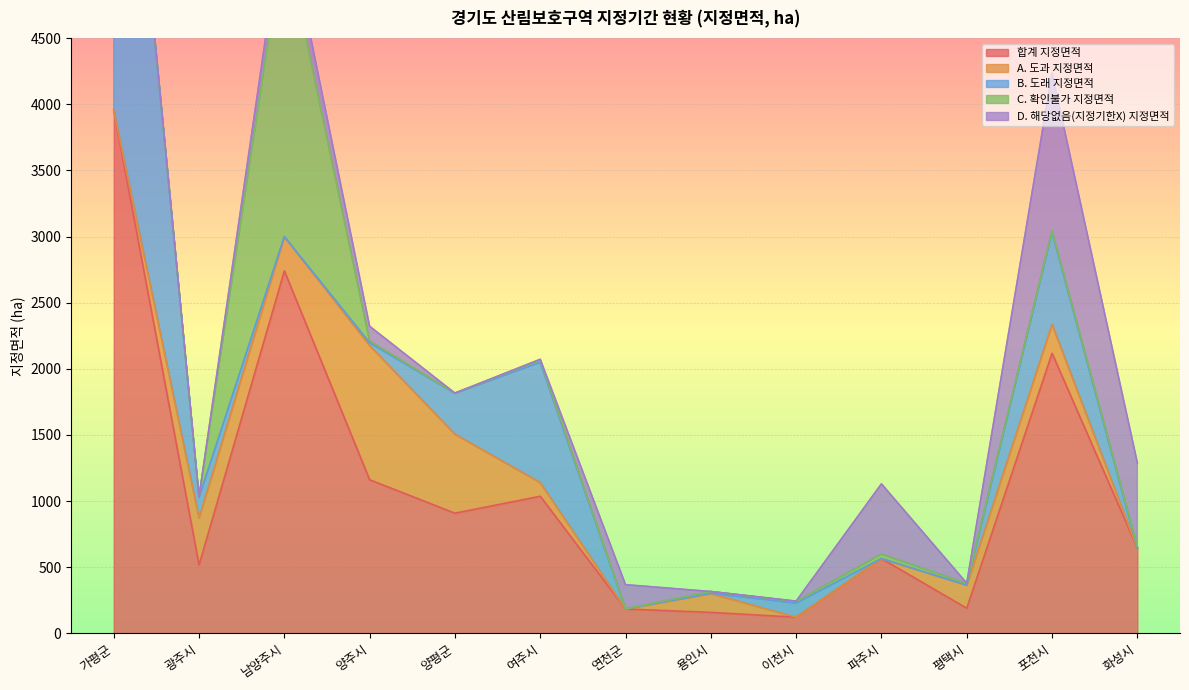

How many values in the 합계 지정면적 series exceed 644?

7